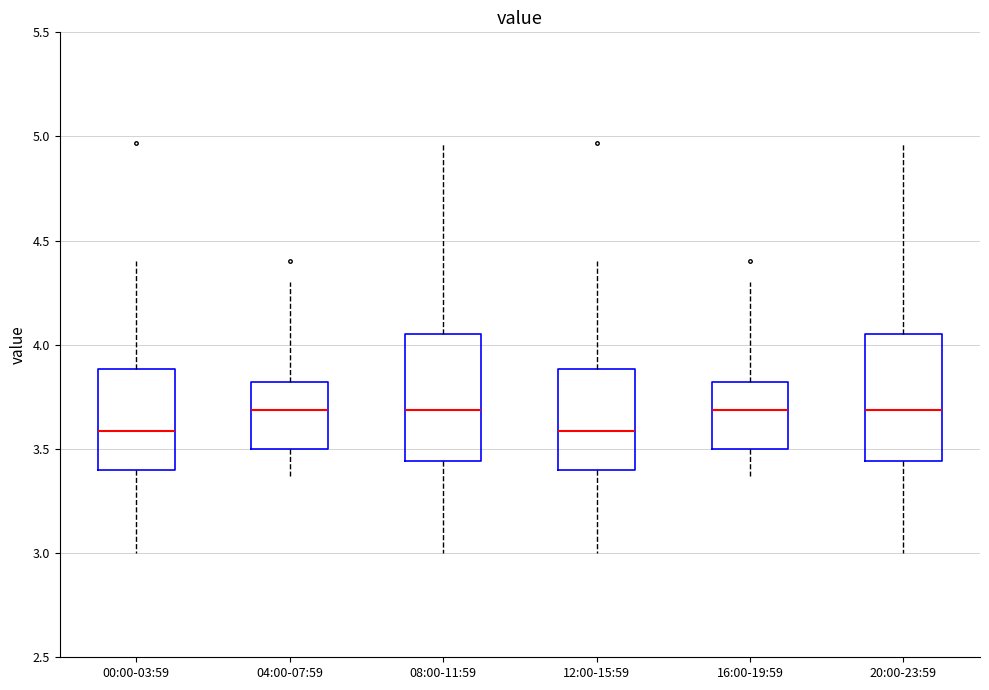

Where is the lower edge of the box for 04:00-07:59 on the y-axis? The values are not printed on the chart, so give them approximately, as read against the axis.

3.50